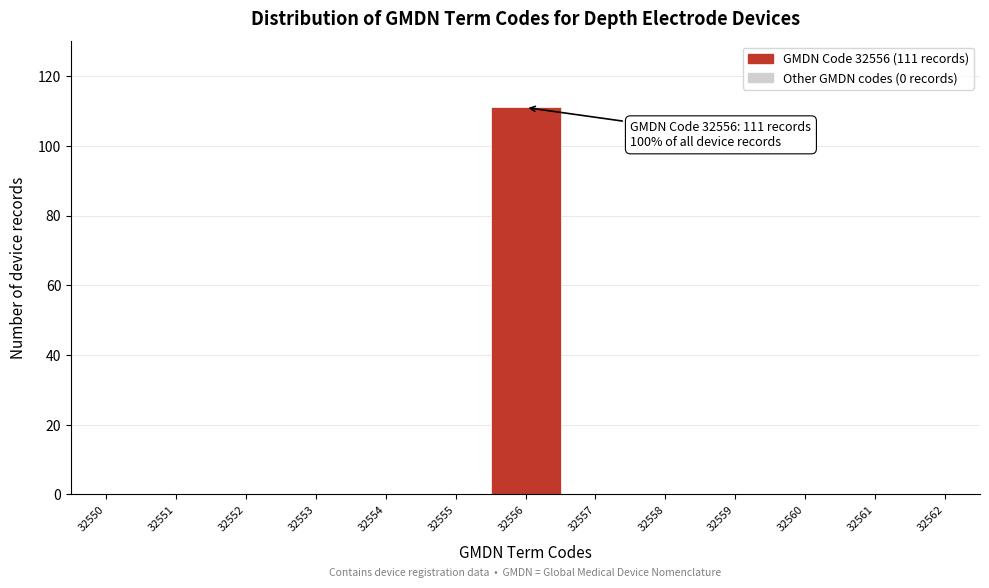

Which range on the x-axis has the tallest bar?

32555.5 to 32556.5